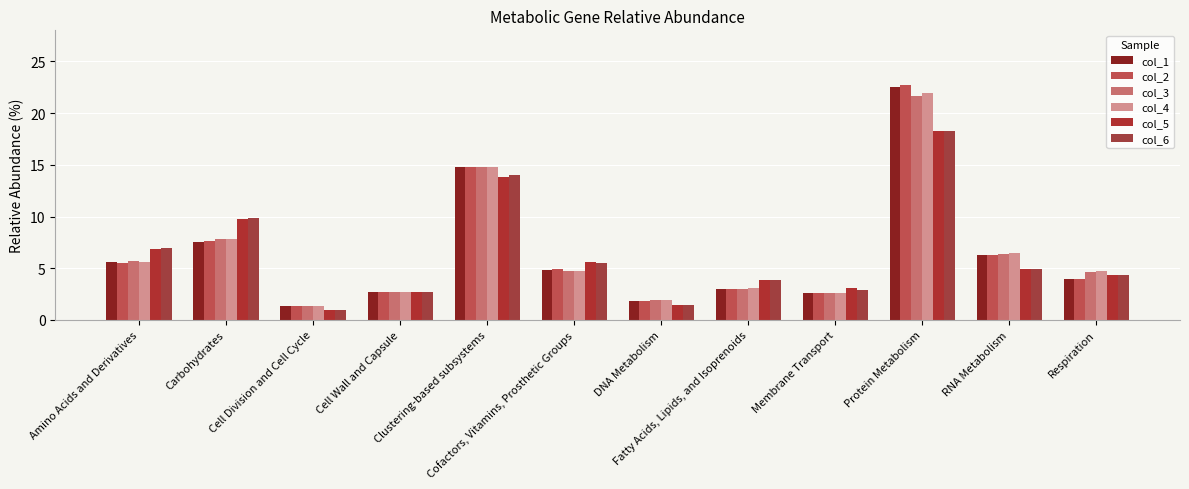

How many series are shown in this chart?

6